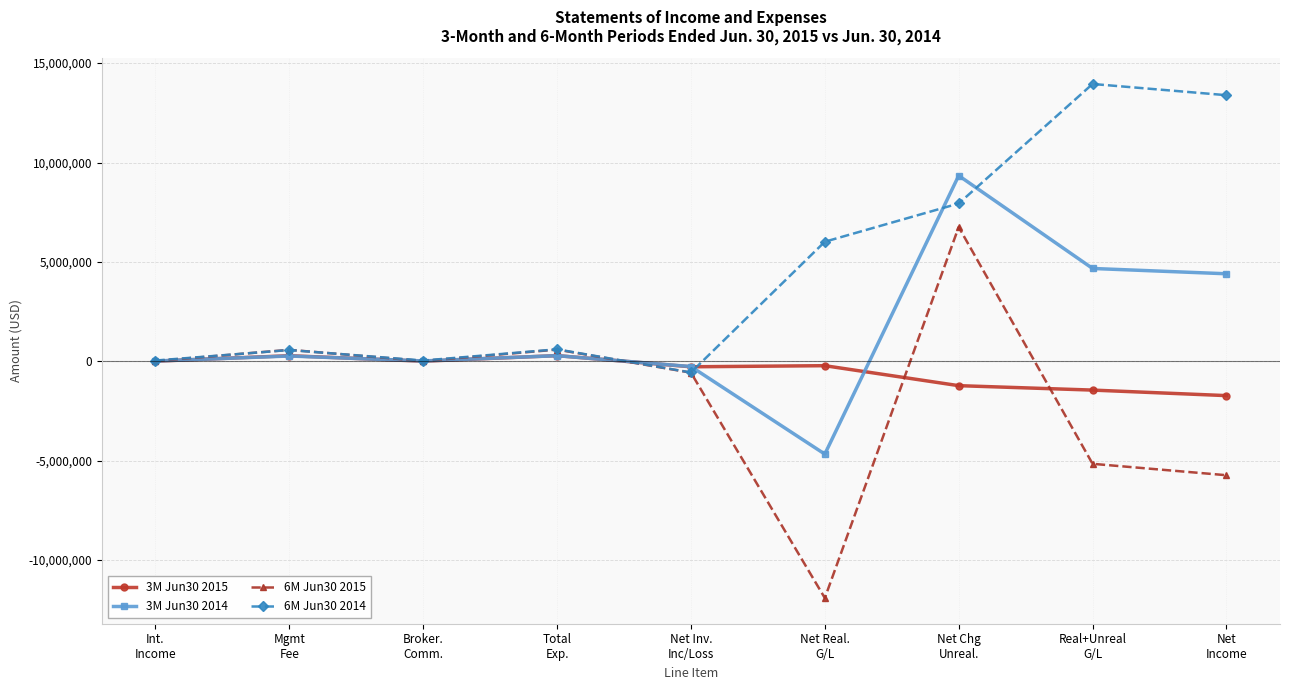

What is the label of the 4th point from the left?

Total
Exp.